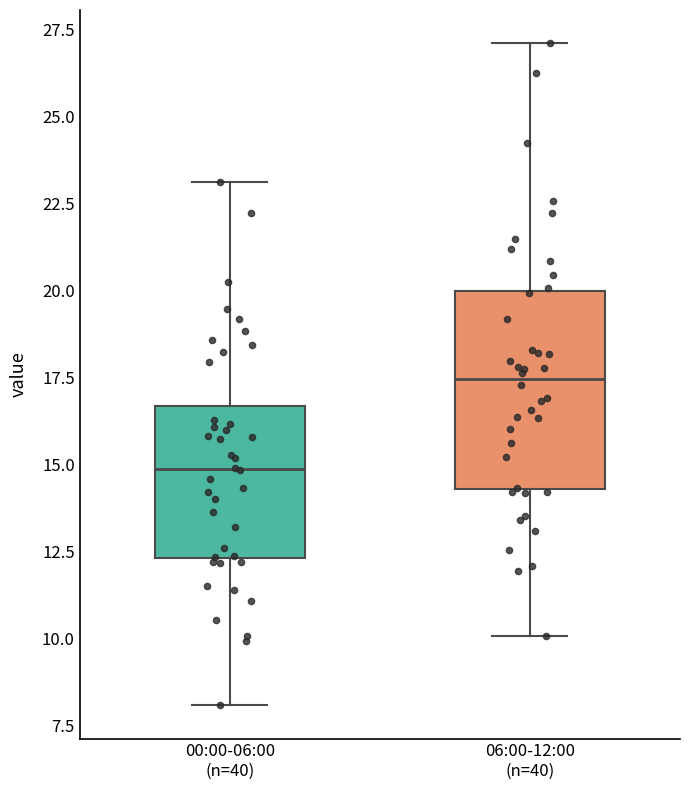

Which box is the tallest, from its lower edge to its upper edge?

06:00-12:00 (n=40)